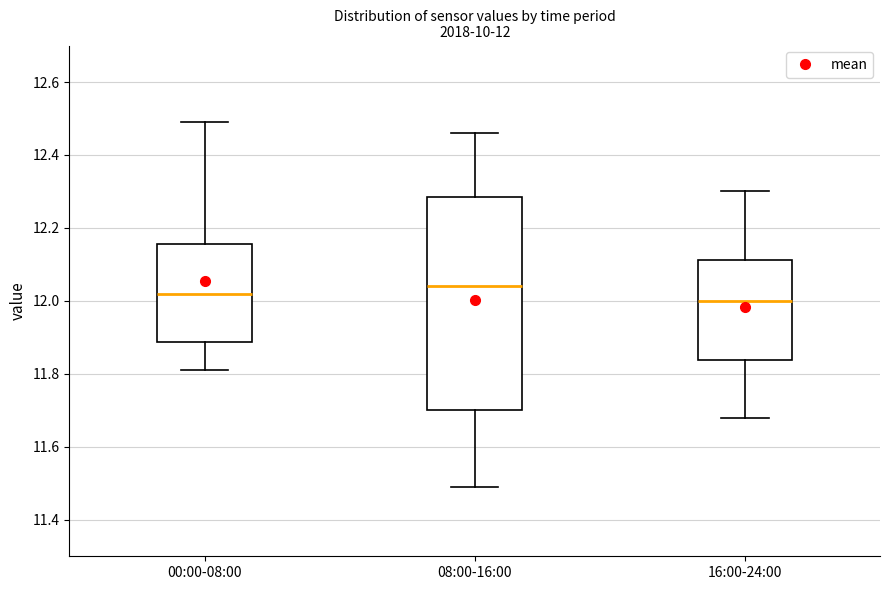

Comparing the boxes themselves (not the whiskers), which one is the tallest?

08:00-16:00